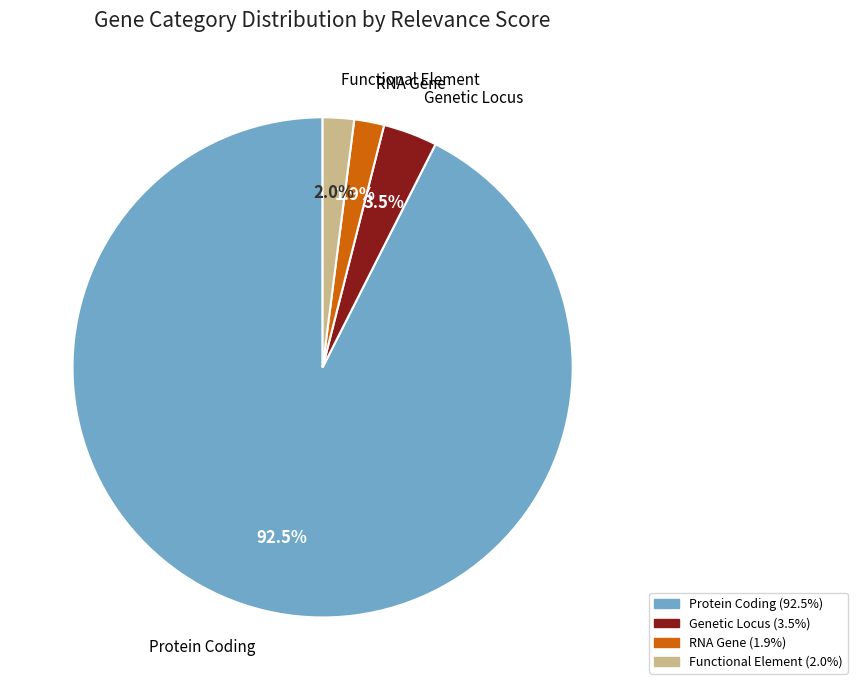

Is there any slice that represents more than half of the pie?

Yes